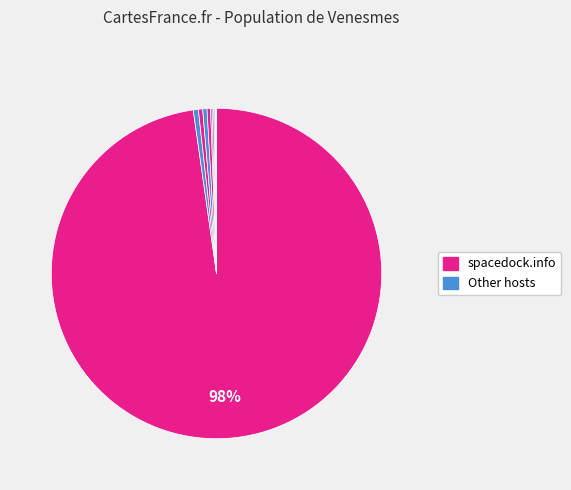

Which category accounts for the majority?

spacedock.info